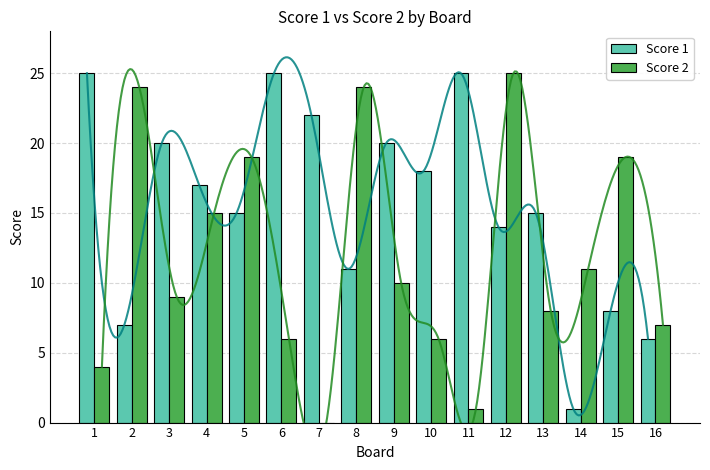

Rank the series by their average value, from highest to lowest.

Score 1, Score 2